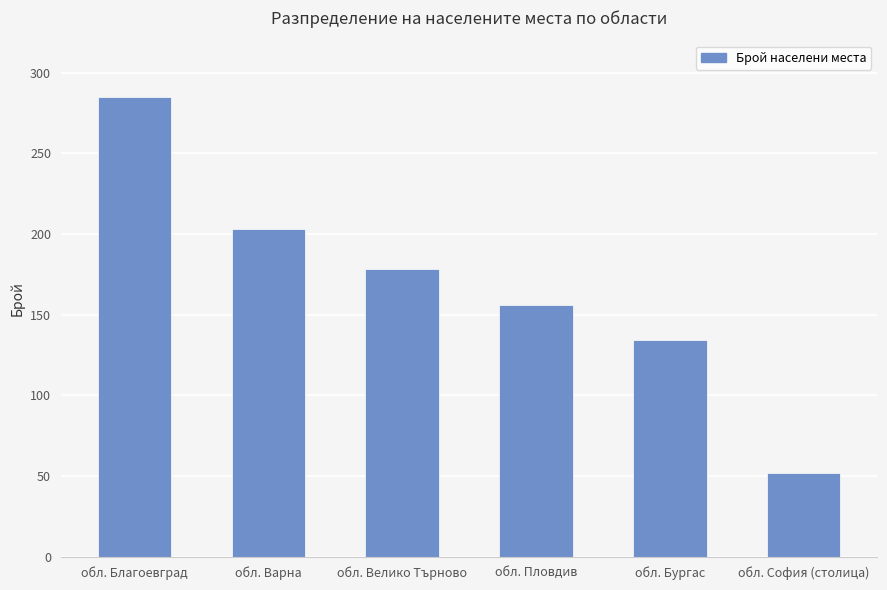

What is the label of the 4th bar from the left?

обл. Пловдив